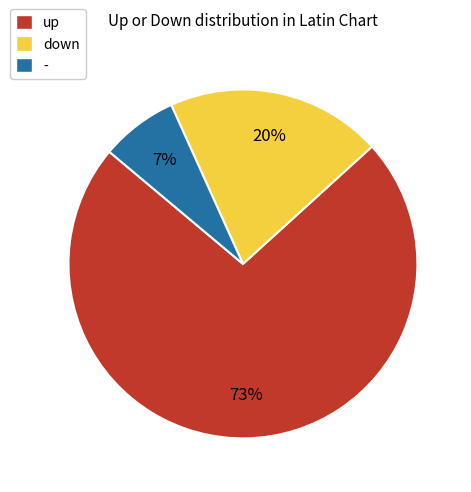

What is the ratio of the value at - to the value at up?

0.1